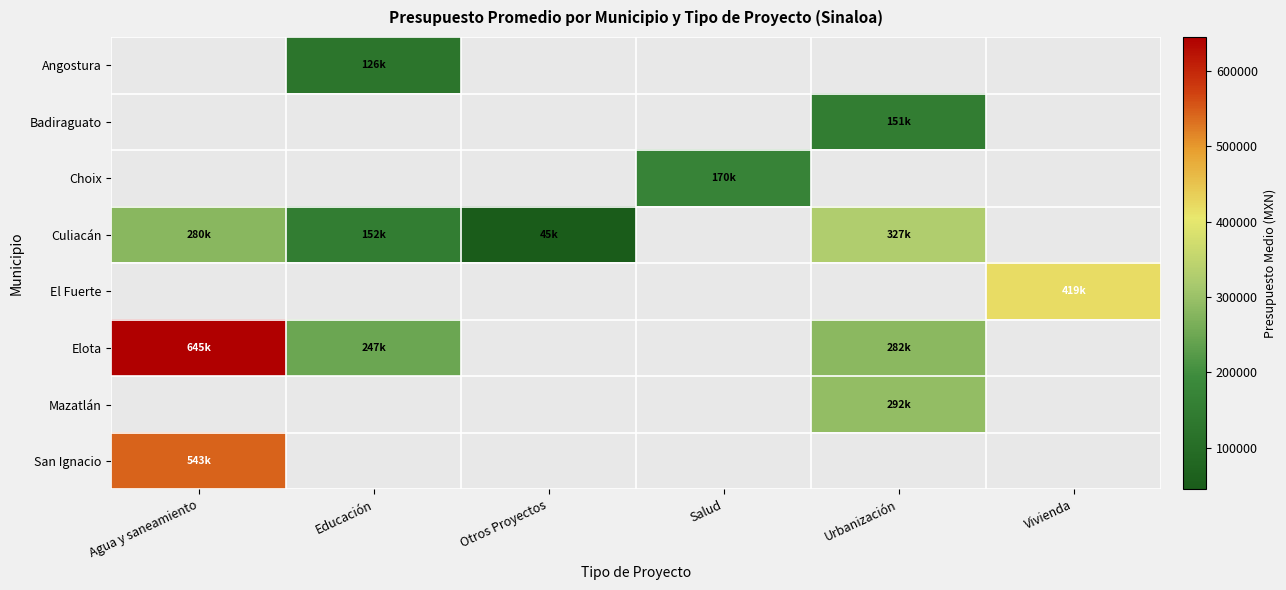

Count the number of data series in this chart.

8